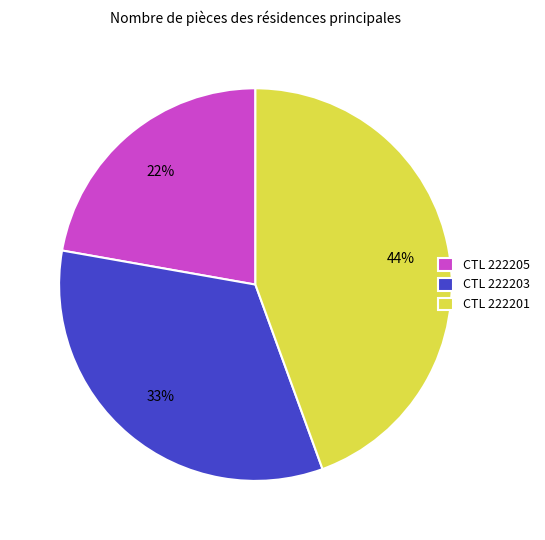

Is there any slice that represents more than half of the pie?

No